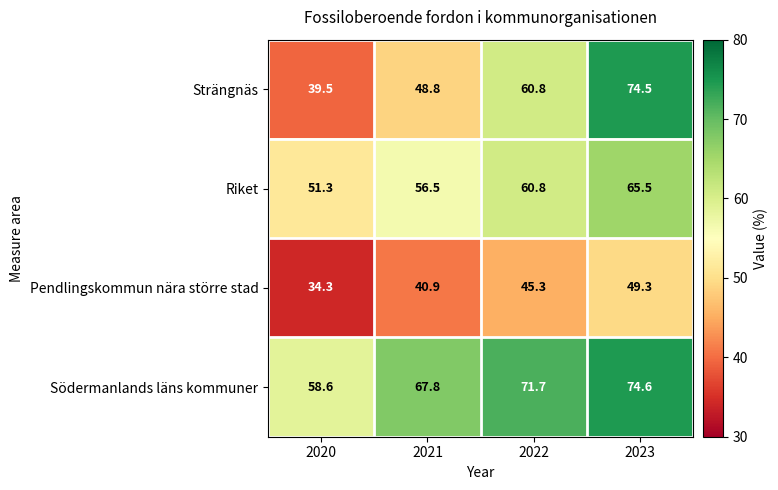

Between 2021 and 2022, which series saw the biggest shift?

Strängnäs